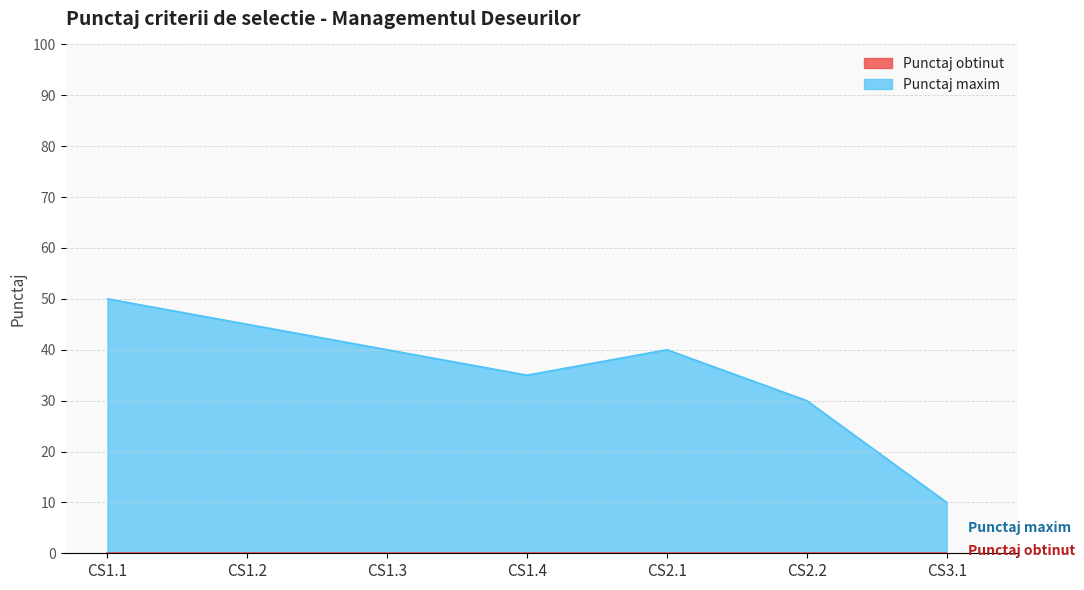

Which has a higher value, CS1.1 or CS1.2?

CS1.1